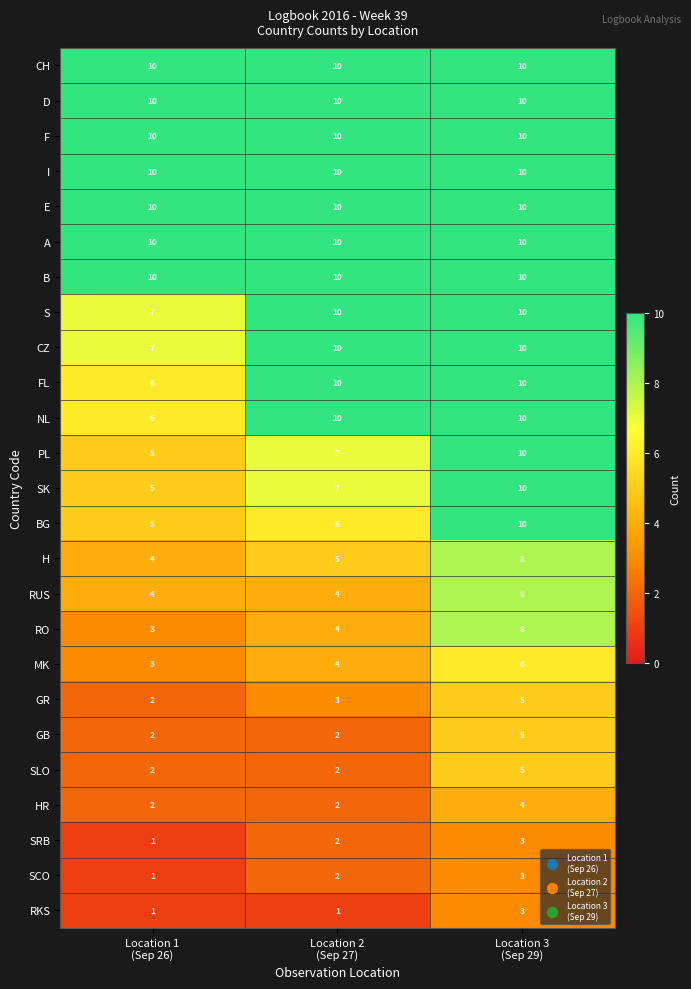

What is the sum of all SLO values?

9